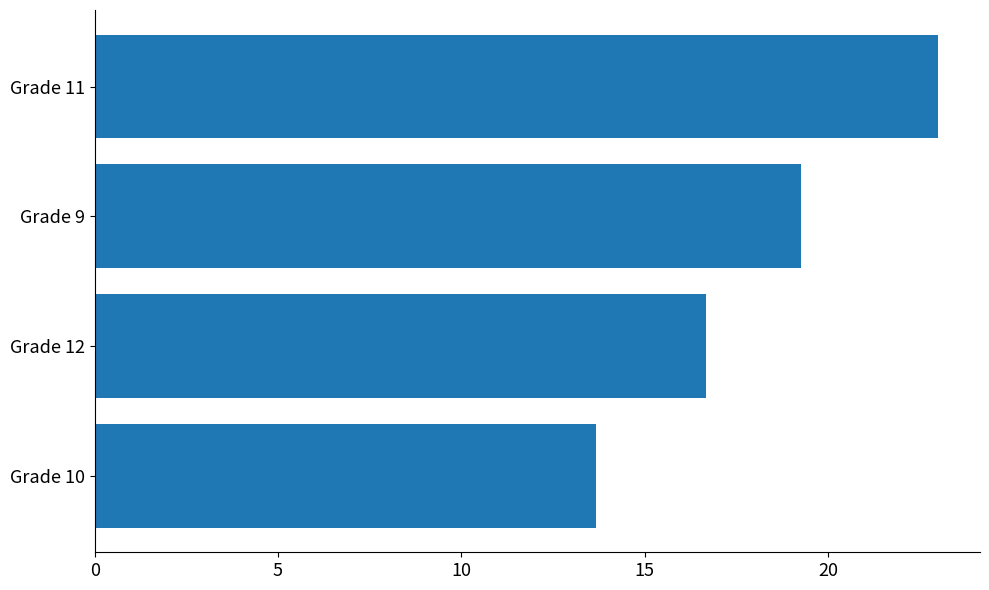

Is it true that the value at Grade 12 is 8.9?

False